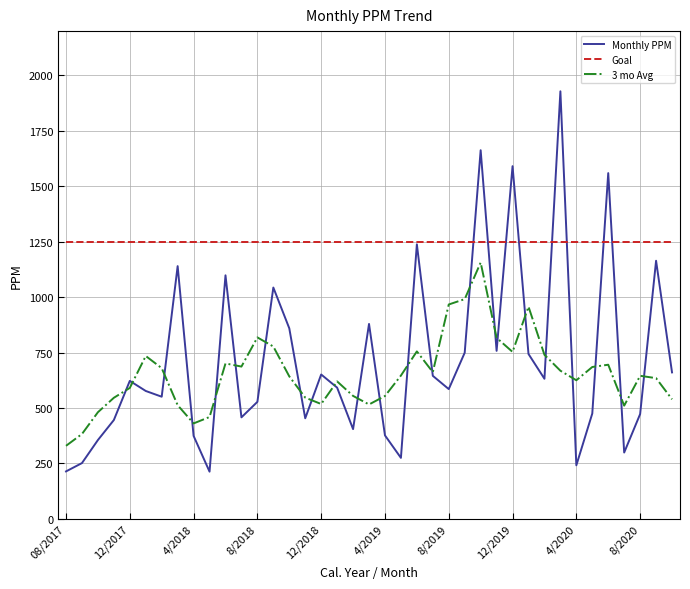

What is the greatest value displayed?

1928.5